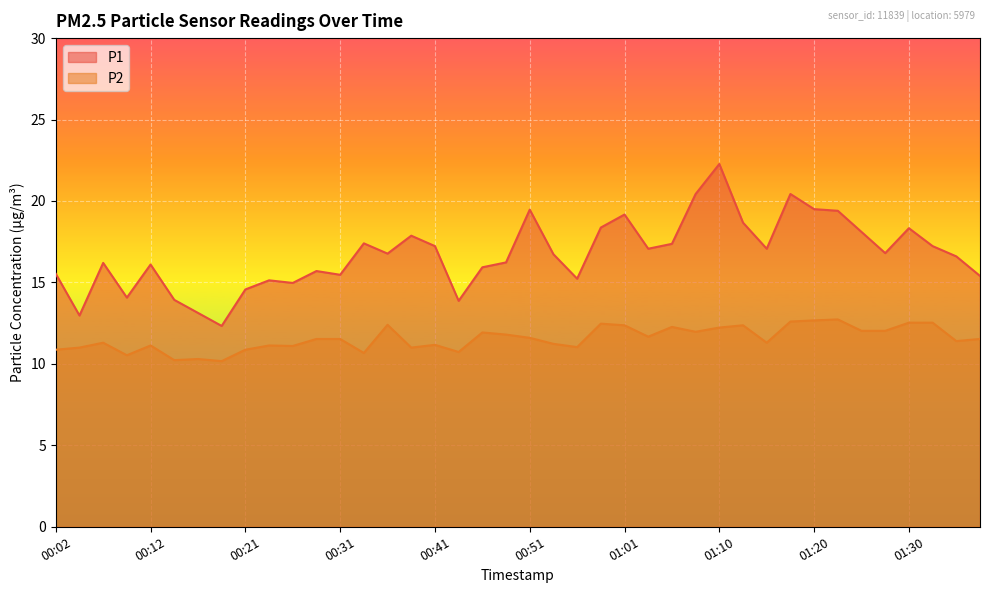

What position from the right is 00:09?

37